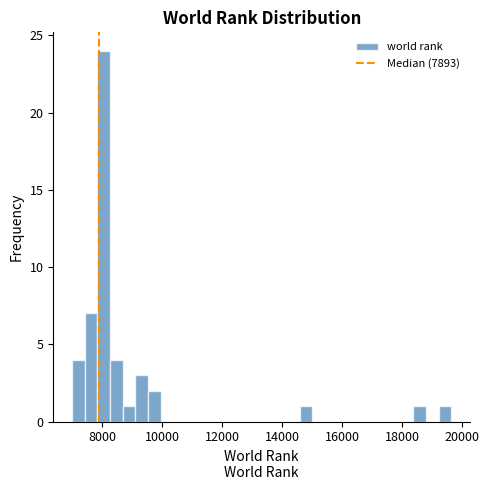

Read against the x-axis, roughly where is the centre of the tallest bar?

8000